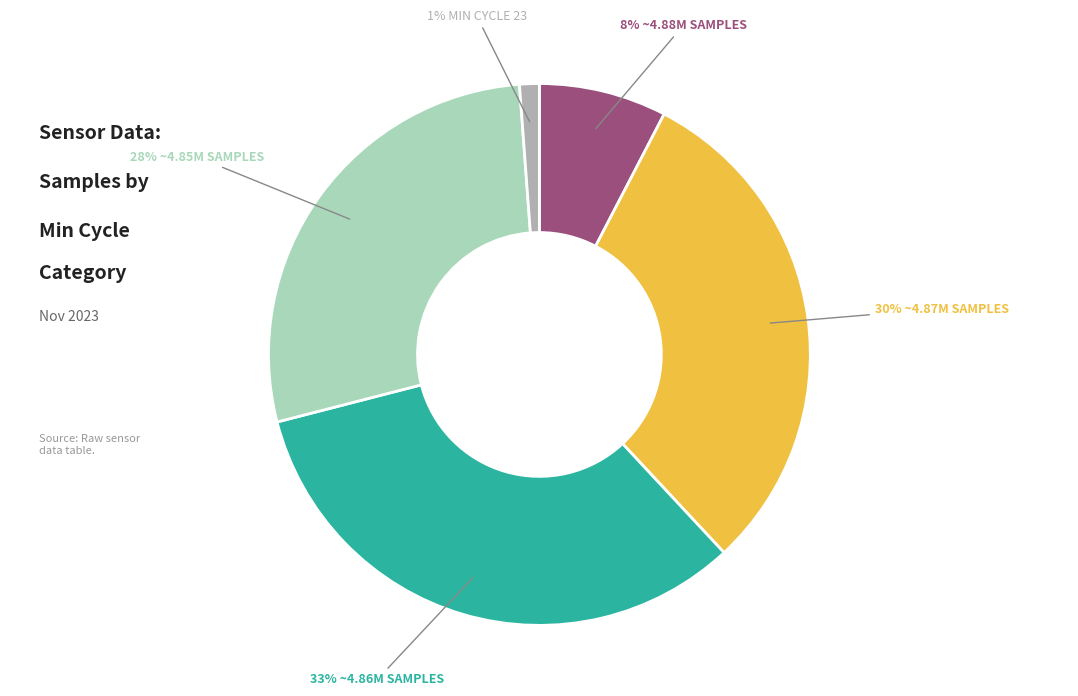

To the nearest percent, what is the average slice percentage?

20%